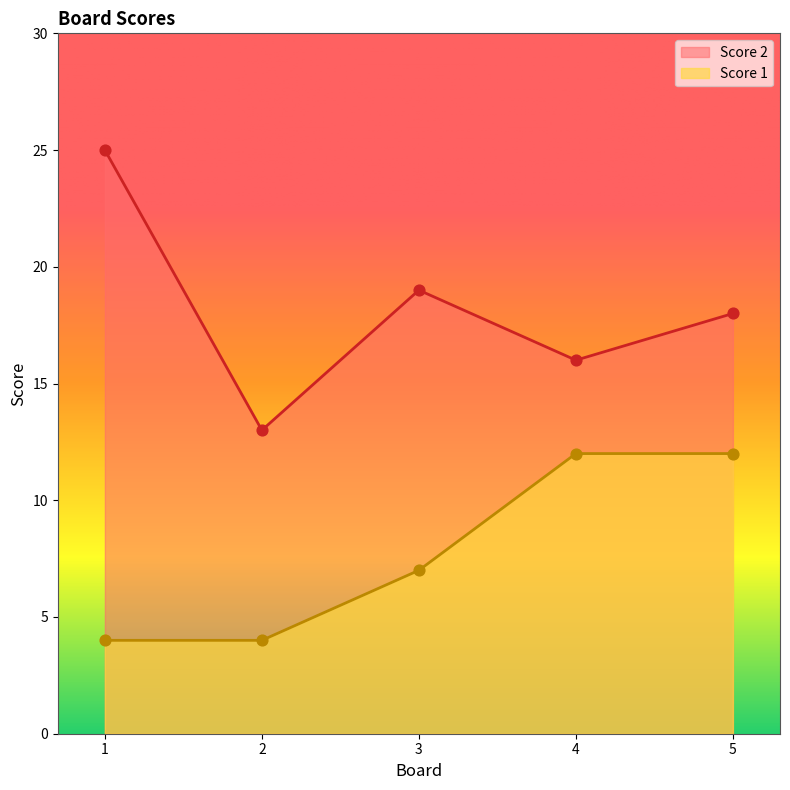

Is the value of Score 2 at 2 greater than the value of Score 1 at 4?

Yes